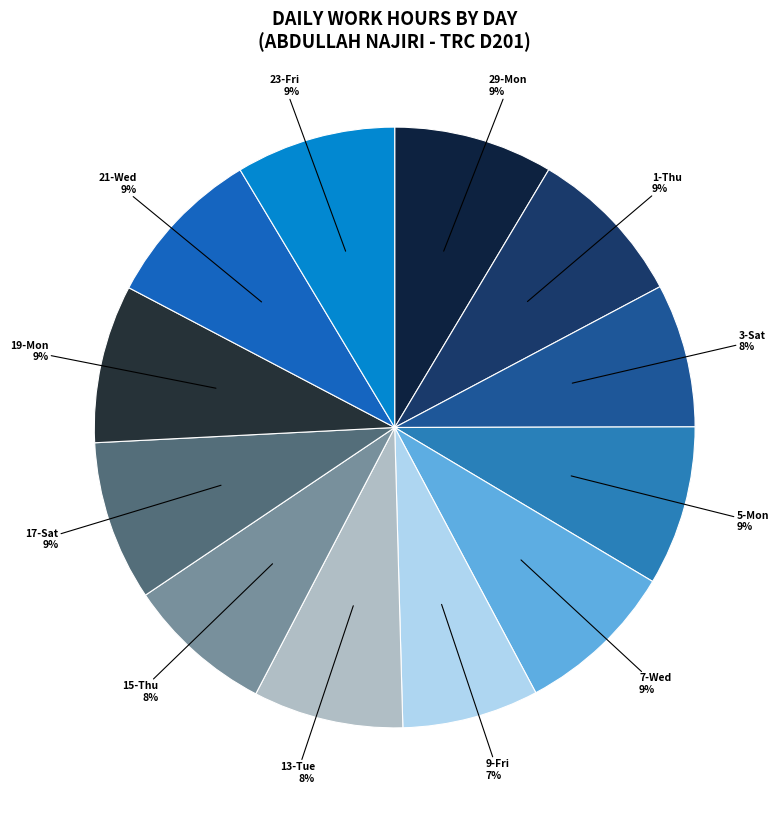

Is it true that 1-Thu 9% is 1% of the pie?

False